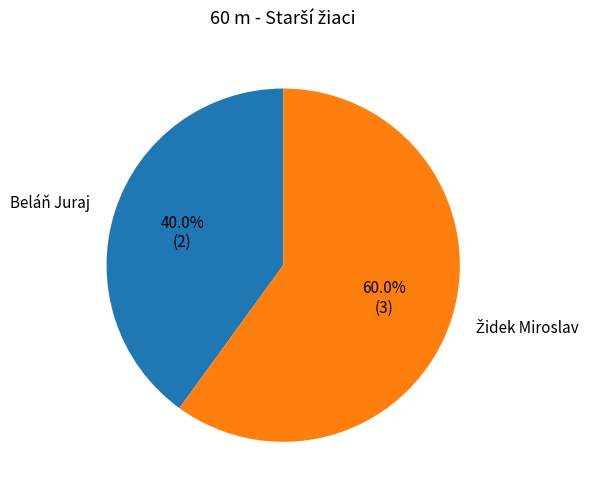

Is there a majority slice in this chart?

Yes